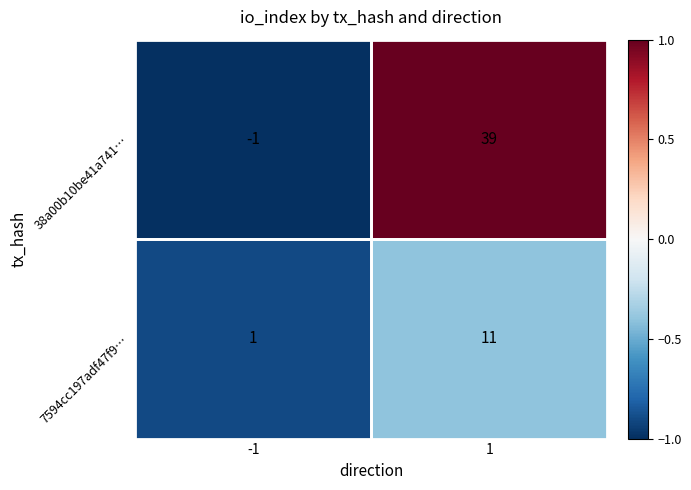

What is the difference between the 38a00b10be41a741… values at 1 and -1?

40